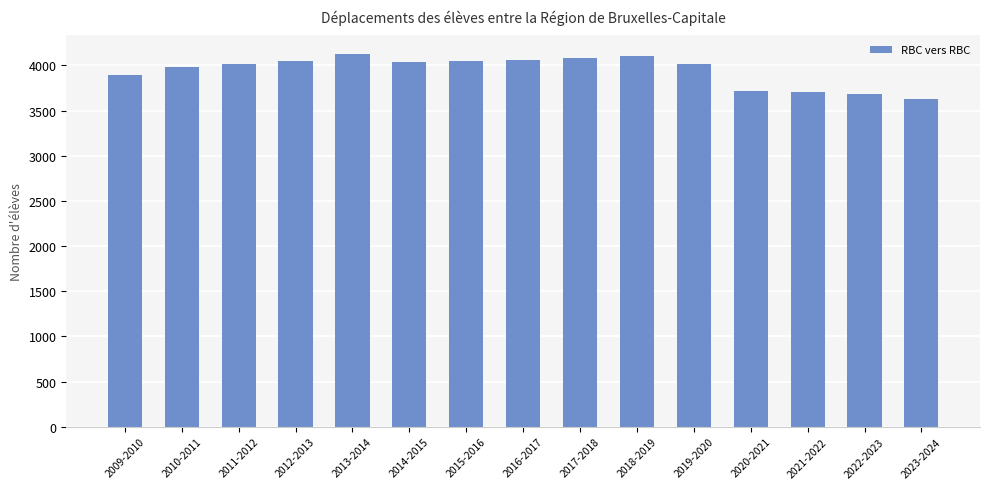

The chart shows a value of 4048 at 2012-2013. True or false?

True